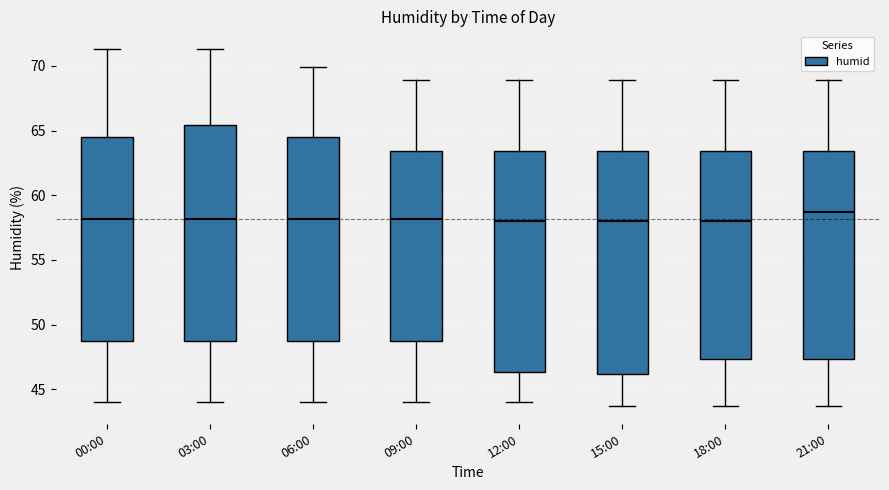

Where does the upper whisker of the box for 00:00 end on the y-axis? The values are not printed on the chart, so give them approximately, as read against the axis.

71.5